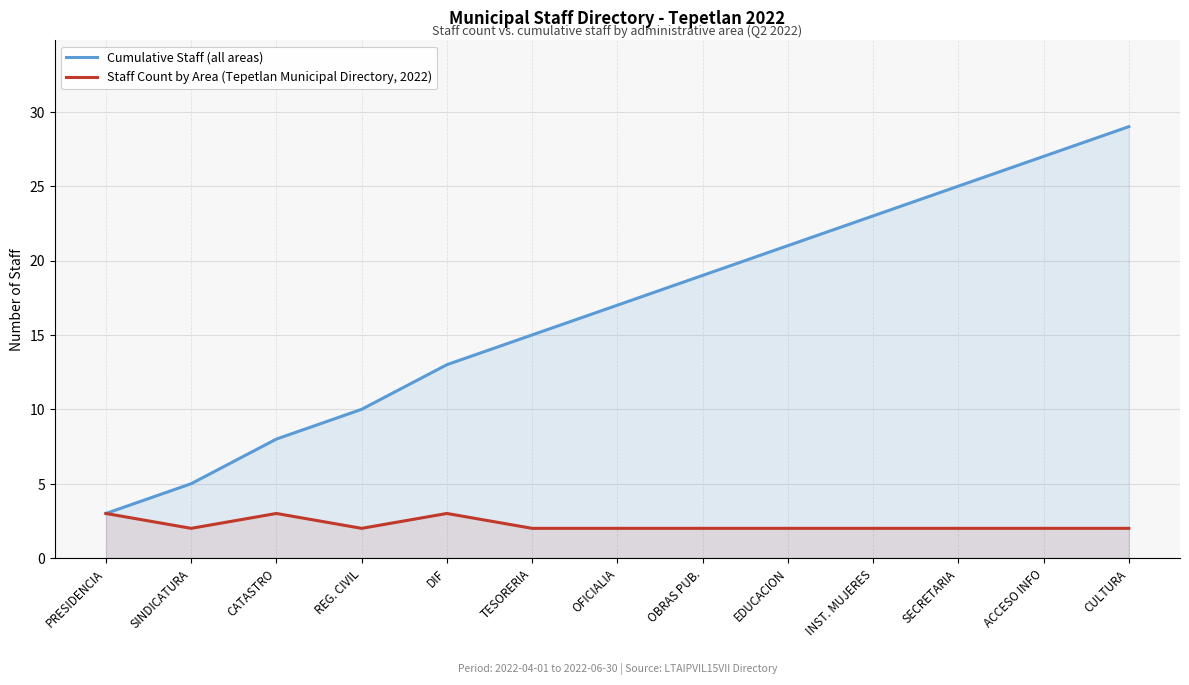

Is the value of Cumulative Staff (all areas) at INST. MUJERES greater than the value of Staff Count by Area (Tepetlan Municipal Directory, 2022) at PRESIDENCIA?

Yes